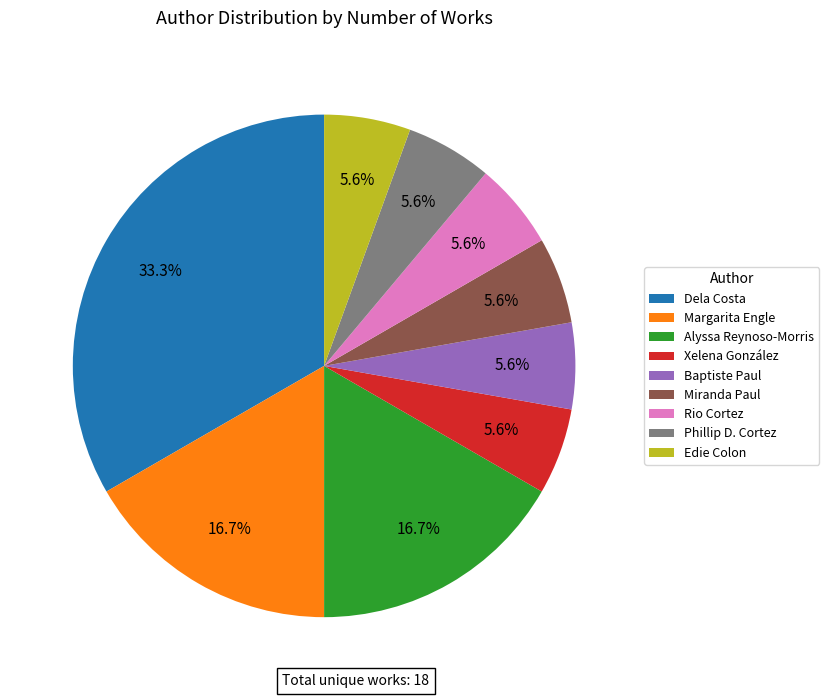

Which slice is the largest?

Dela Costa